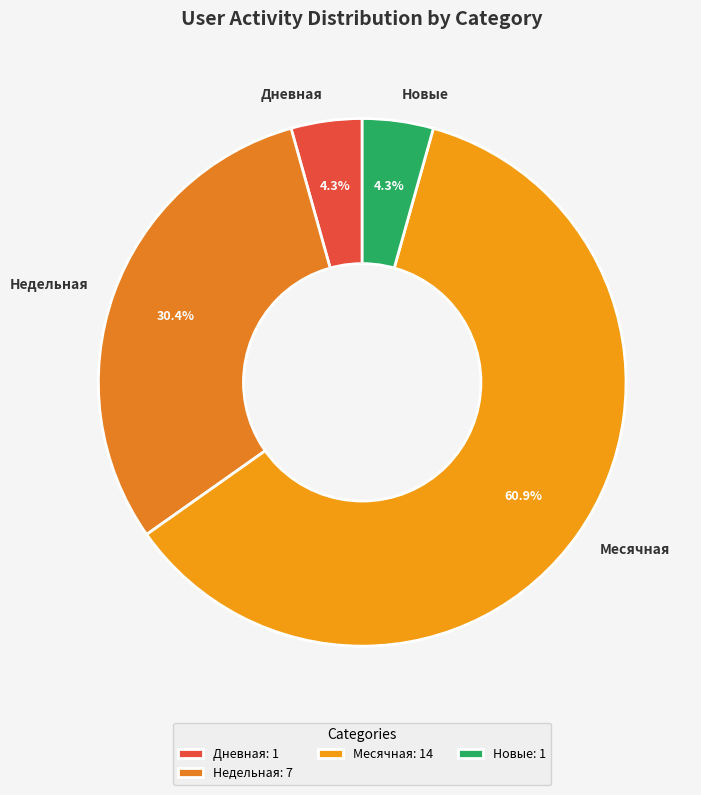

Approximately how many times larger is the value at Недельная compared to Месячная?

0.5